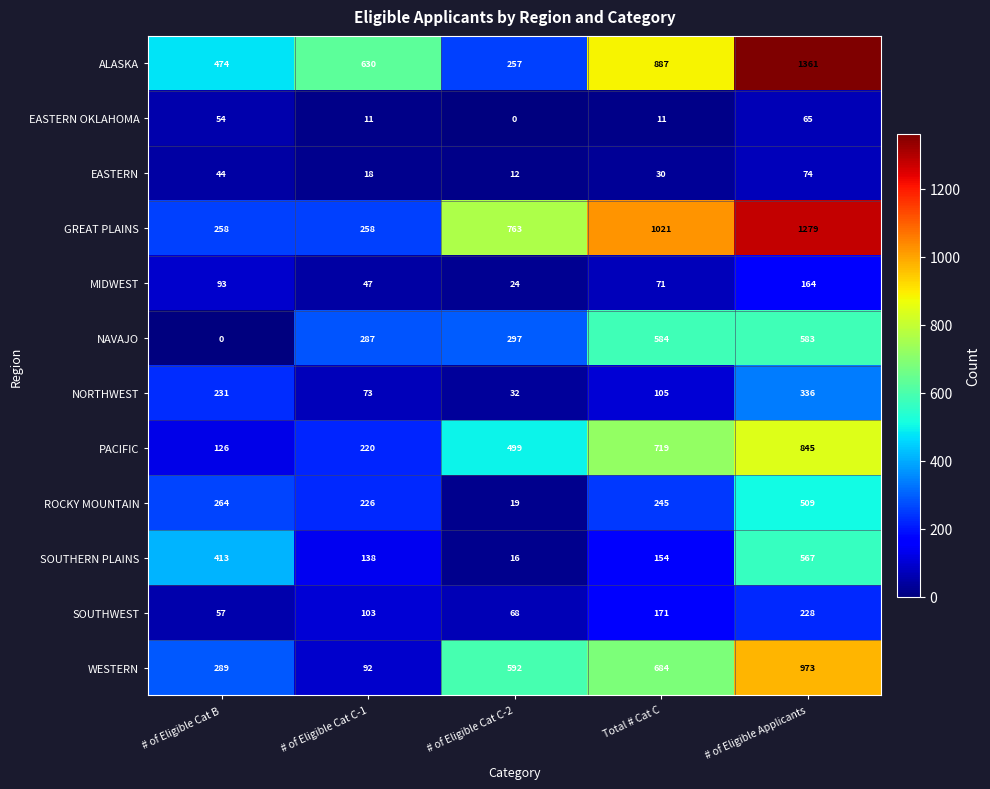

At which category is the sum across all series the highest?

# of Eligible Applicants